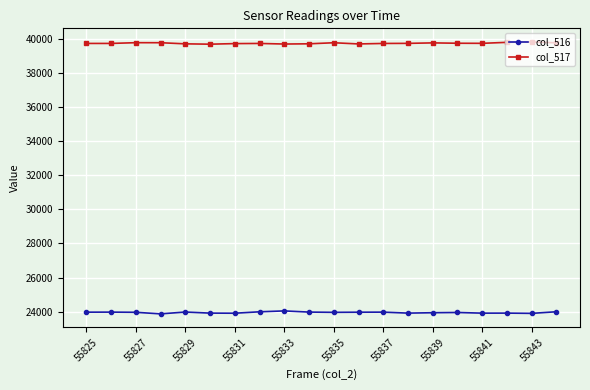

What is the maximum value for col_516?

24044